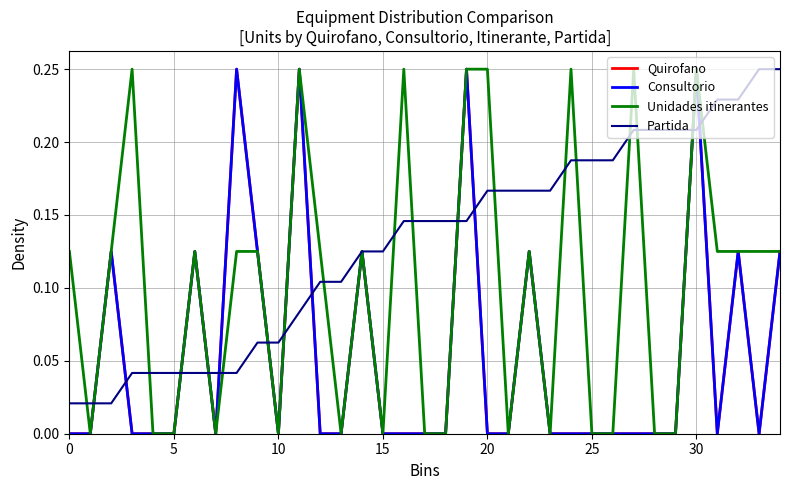

Is this an area chart (filled region under the line)?

No